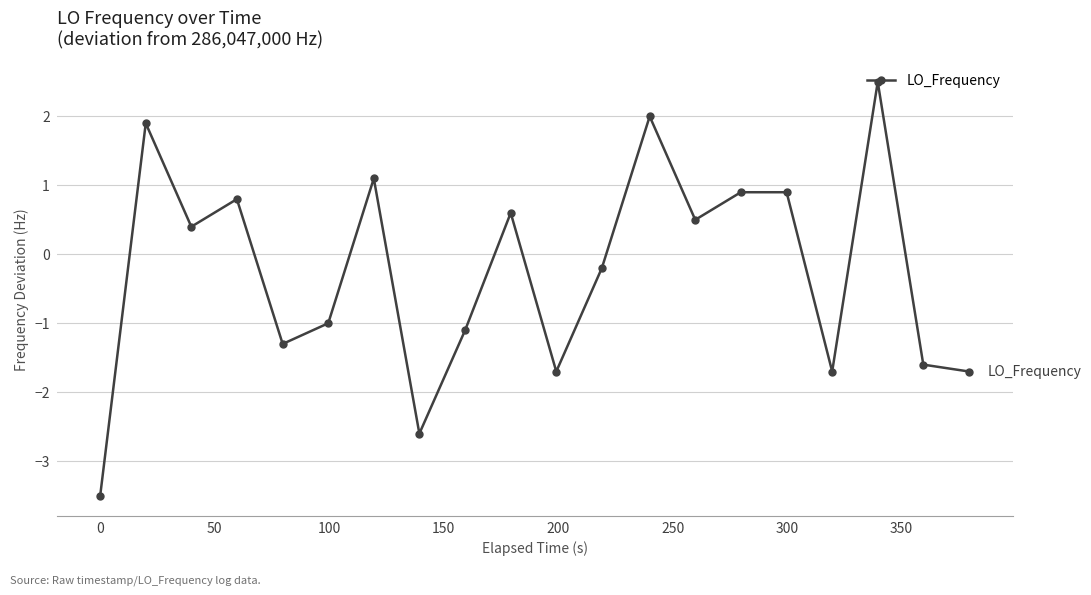

How many positive values are there?

10